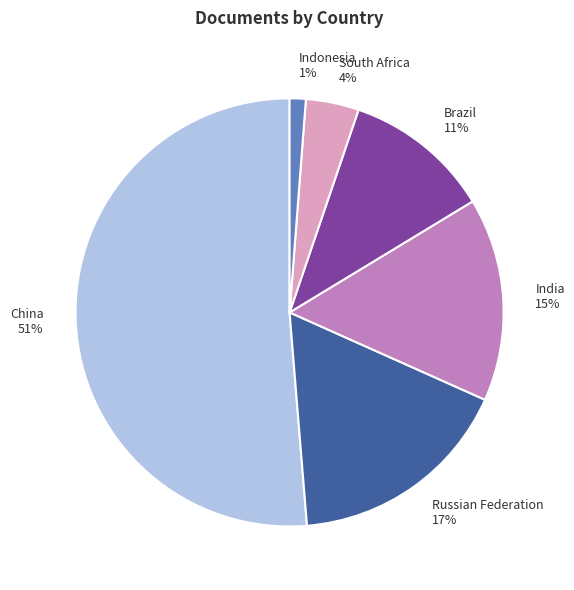

True or false: India accounts for 15% of the total.

True